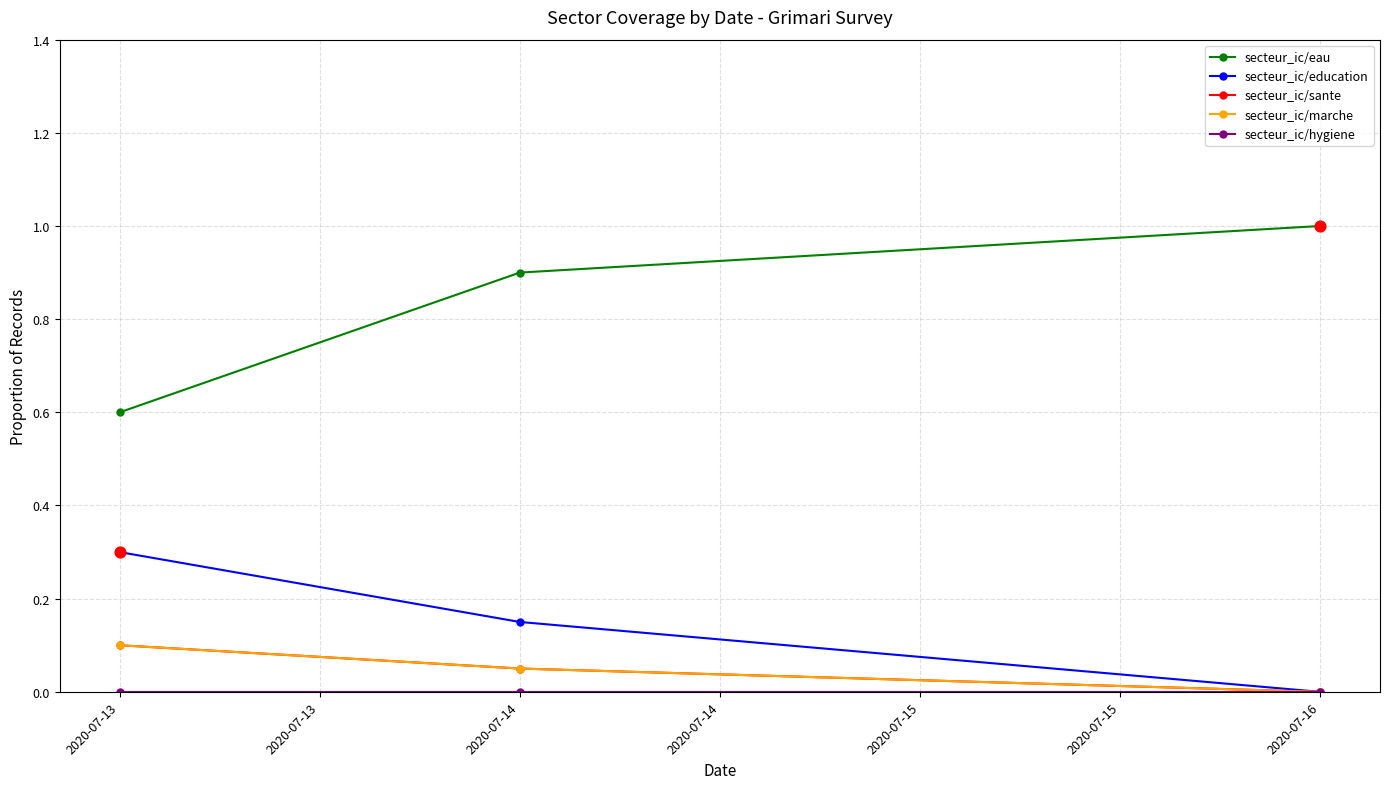

At how many categories does at least one series exceed 0?

3